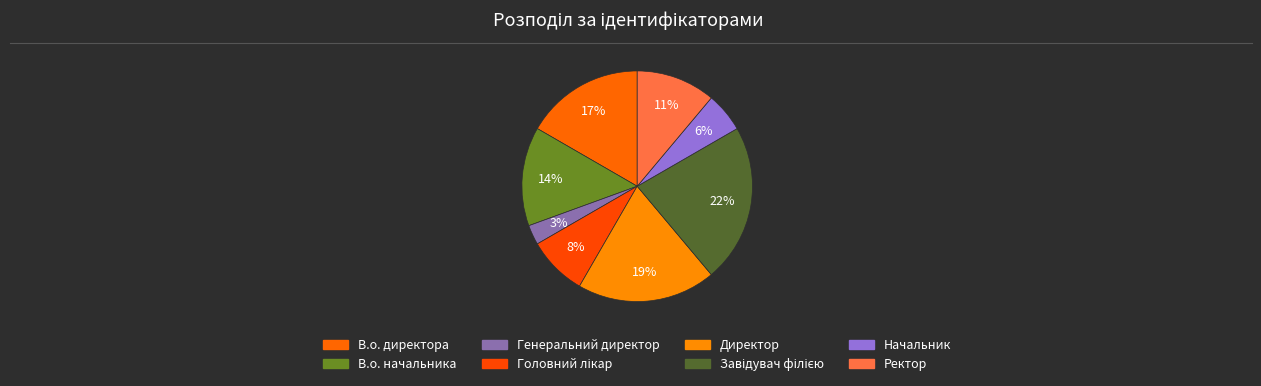

Combined, what portion of the pie is В.о. начальника and Генеральний директор?

16.7%